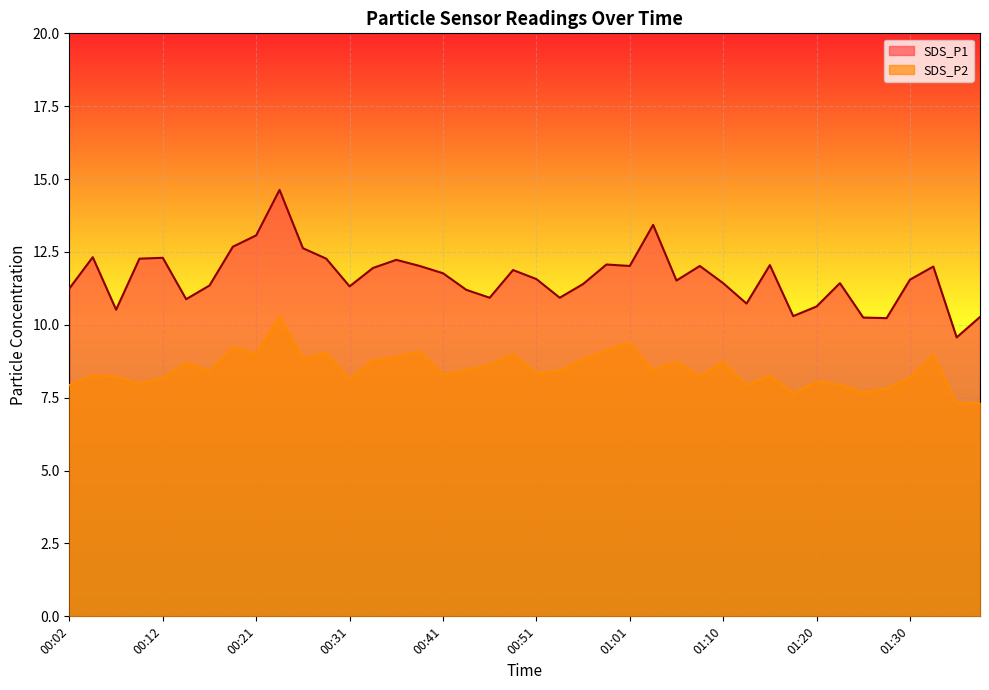

List the labels in order of SDS_P2 value, smallest first.

01:35, 01:37, 01:18, 01:25, 01:28, 00:02, 01:13, 01:23, 00:09, 01:20, 00:31, 00:12, 01:30, 00:07, 01:08, 00:04, 01:15, 00:41, 00:51, 00:16, 00:53, 00:43, 01:03, 00:46, 00:14, 01:10, 01:06, 00:34, 00:56, 00:26, 00:36, 01:33, 00:48, 00:21, 00:29, 00:39, 00:58, 00:19, 01:01, 00:24